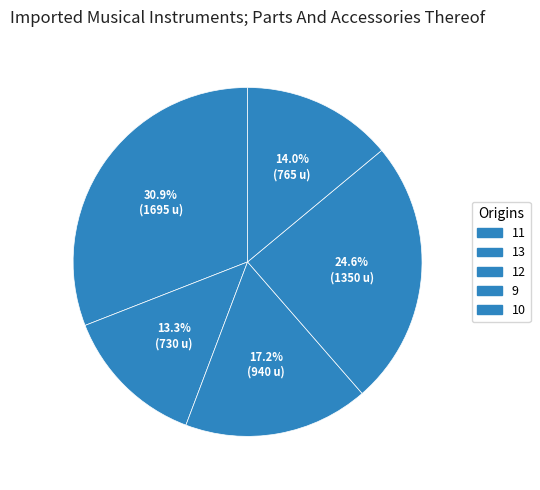

How many segments does this pie chart have?

5